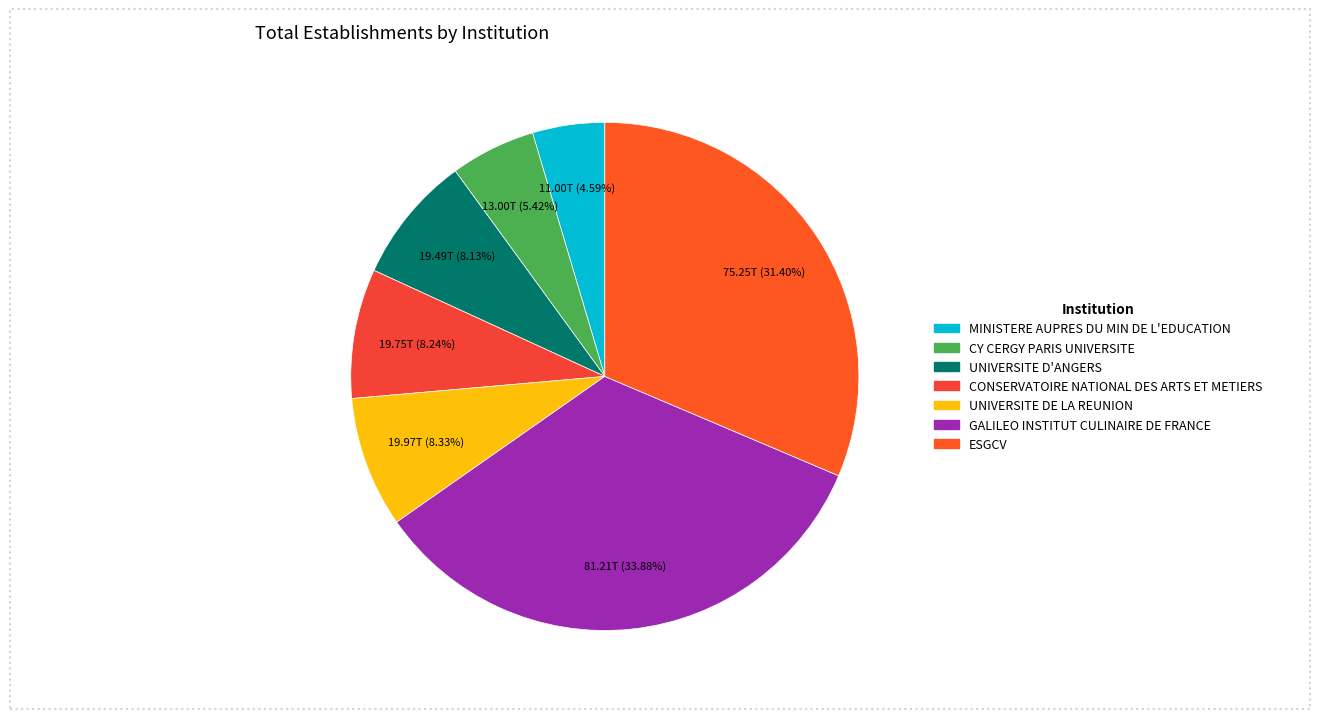

How many slices are in this pie chart?

7